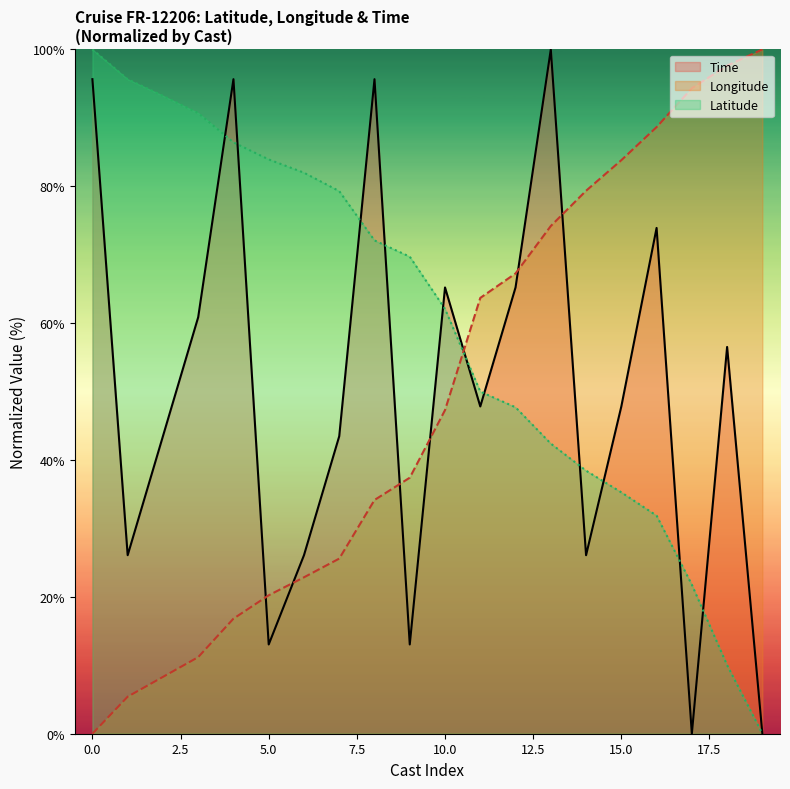

Count the number of data series in this chart.

3